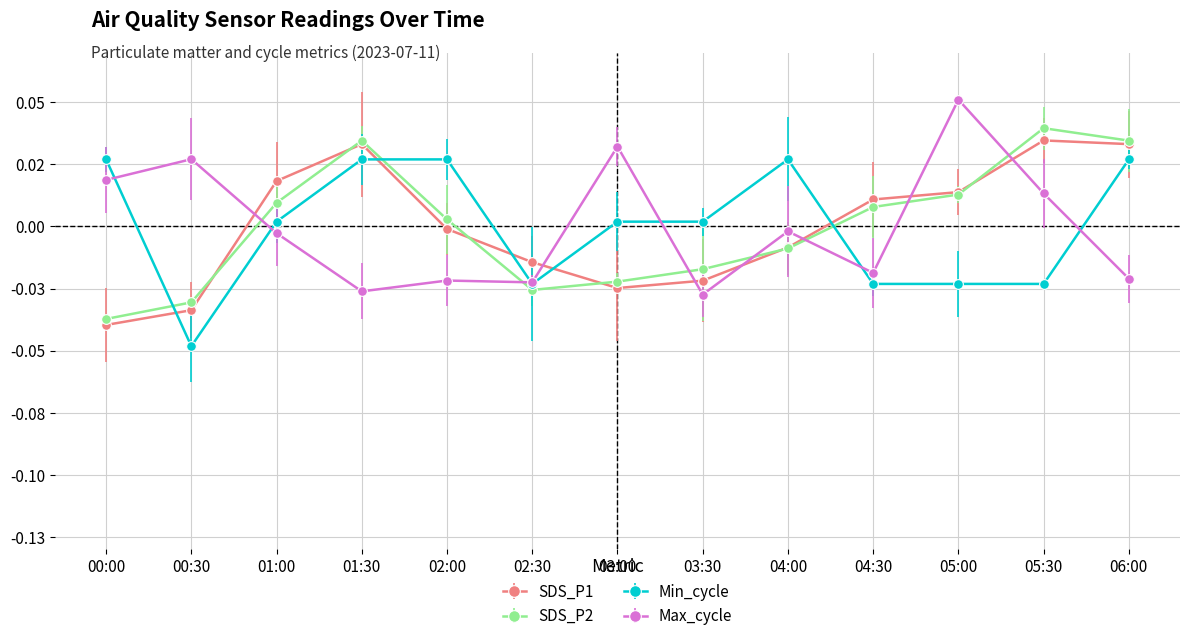

What are all the series names shown in the legend?

SDS_P1, SDS_P2, Min_cycle, Max_cycle